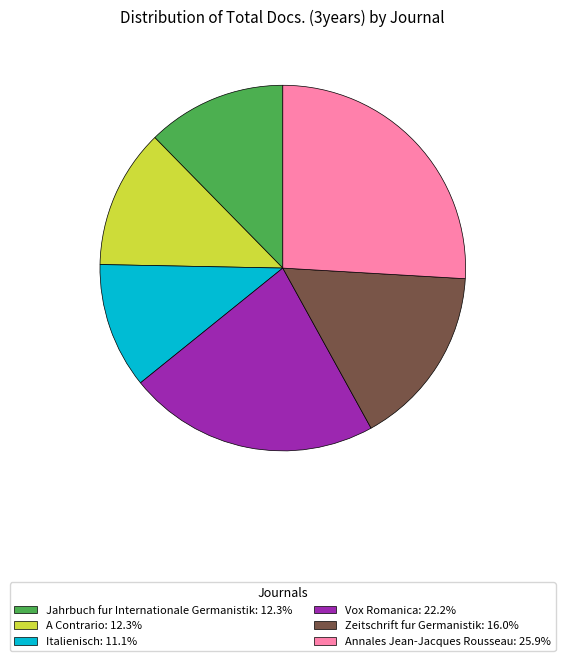

Is the sum of Annales Jean-Jacques Rousseau: 25.9% and Jahrbuch fur Internationale Germanistik: 12.3% greater than half?

No